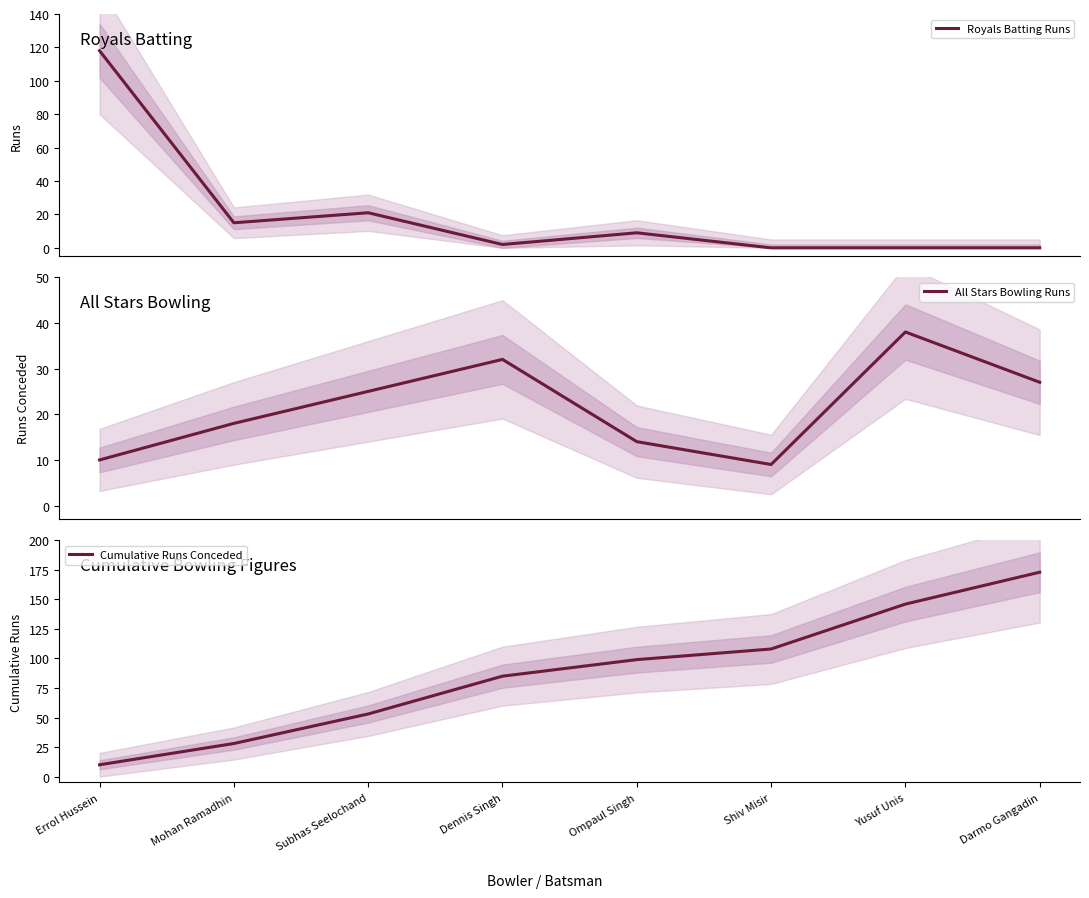

Where is the first local maximum for Royals Batting Runs?

Subhas Seelochand